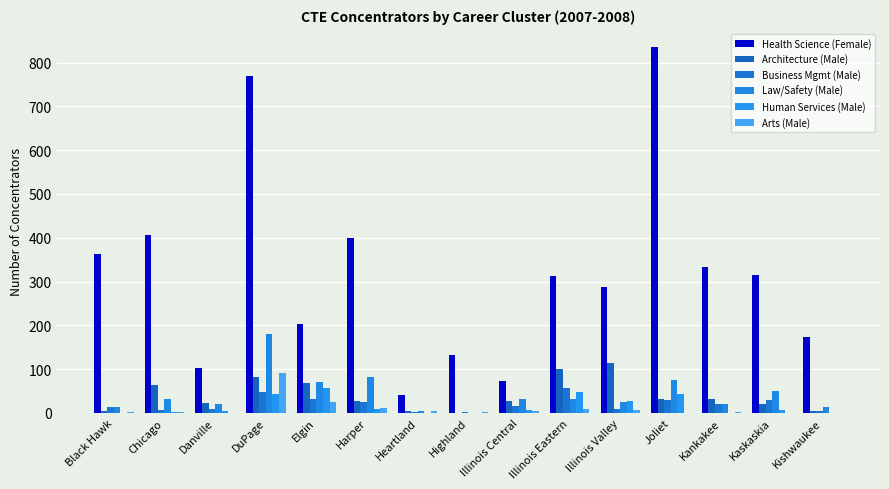

At which label does Health Science (Female) first exceed 312?

Black Hawk